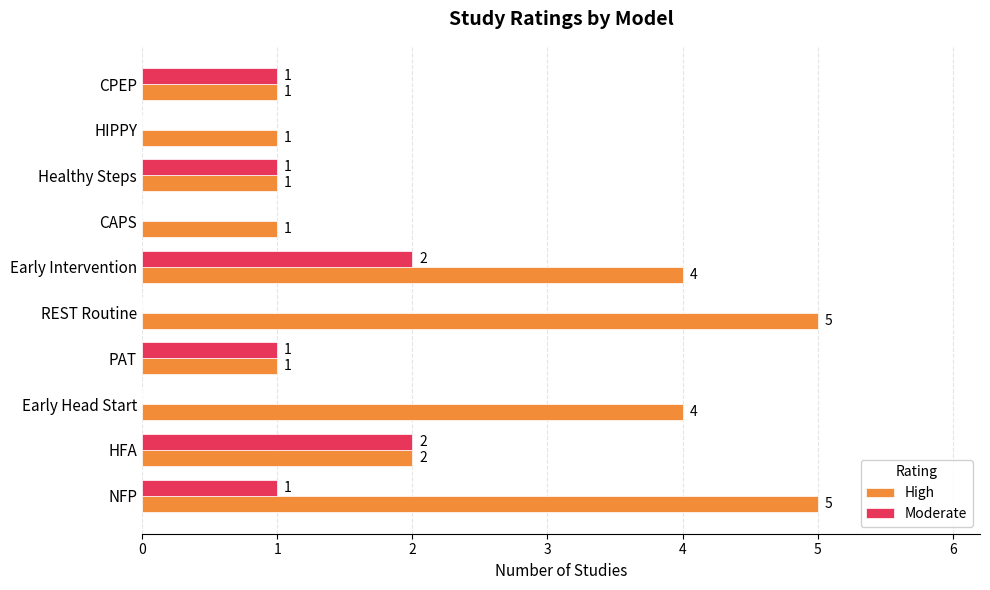

Which series changed the most between Healthy Steps and HIPPY?

Moderate